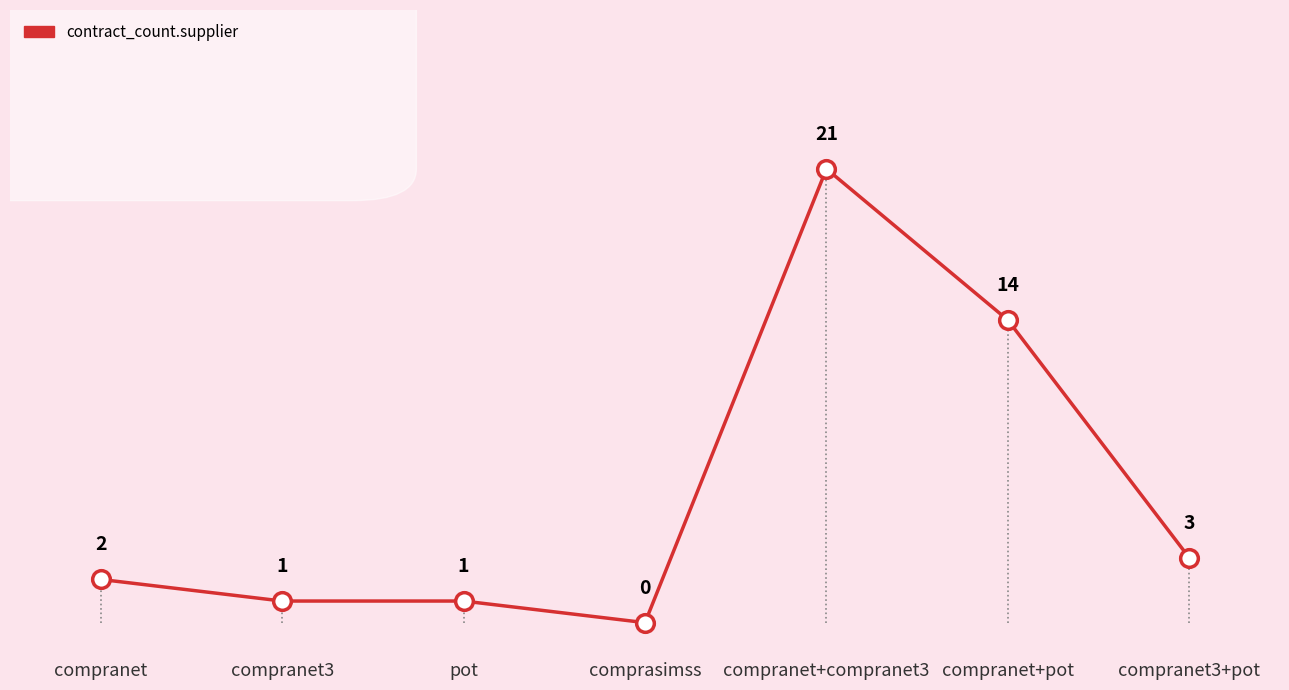

Which has a higher value, compranet3 or compranet+compranet3?

compranet+compranet3